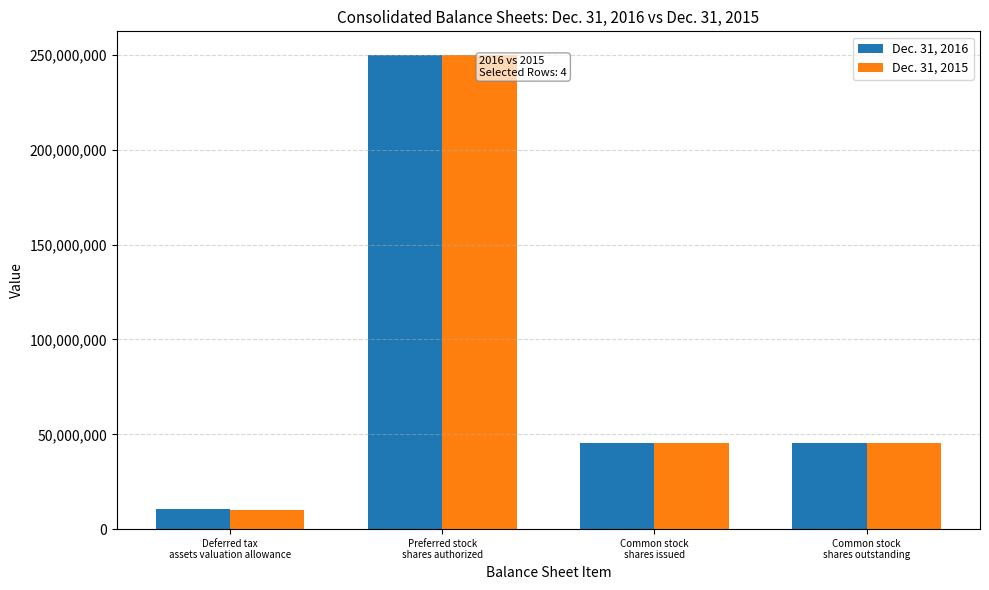

What is the minimum value shown in the chart?

10312000